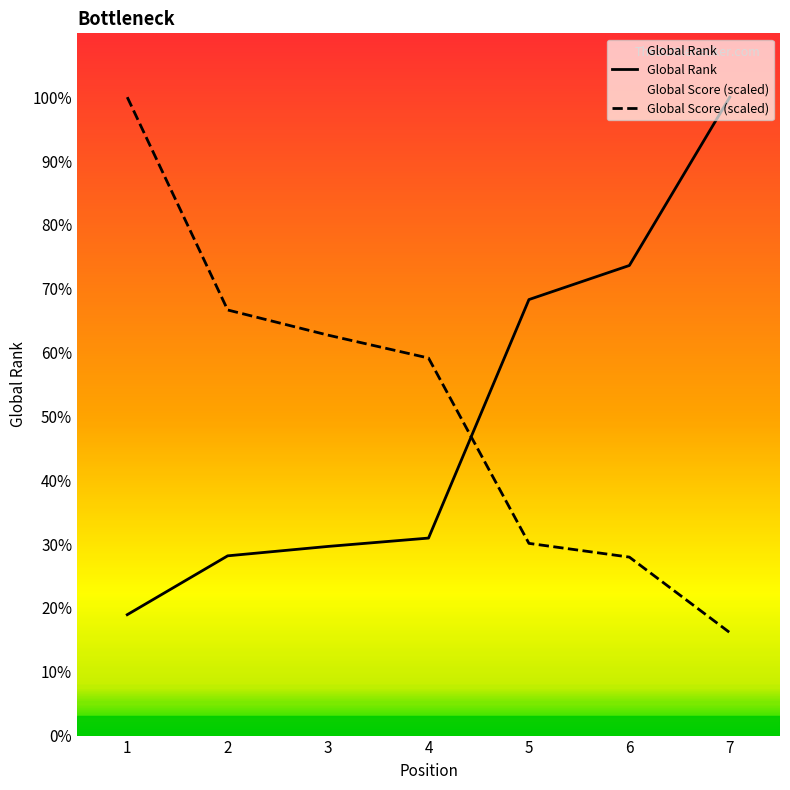

The Global Score series shows 1504.4 at 2. True or false?

False